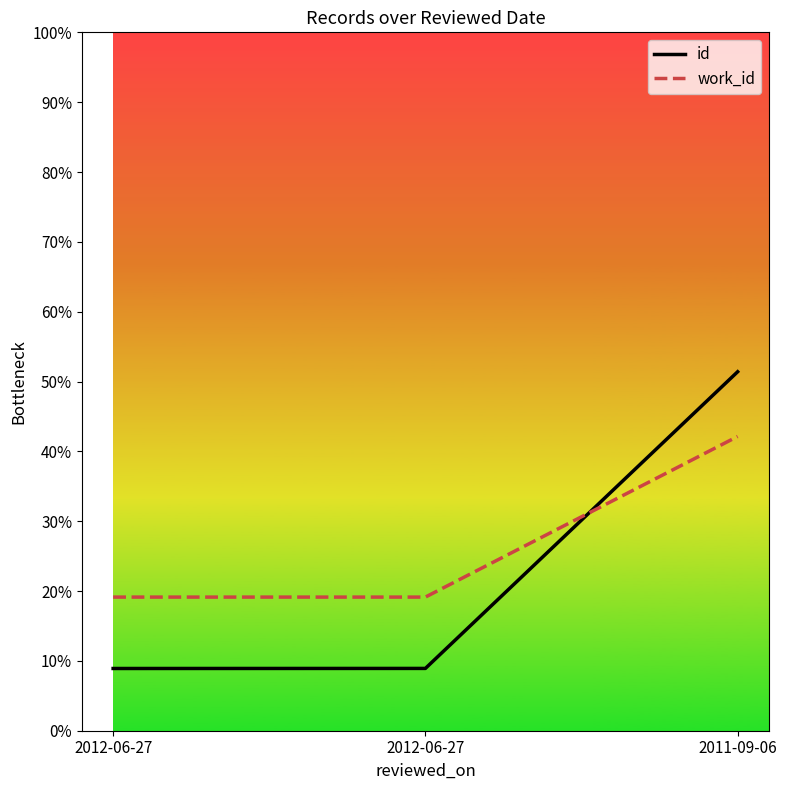

Which category has the lowest value across all series?

2012-06-27